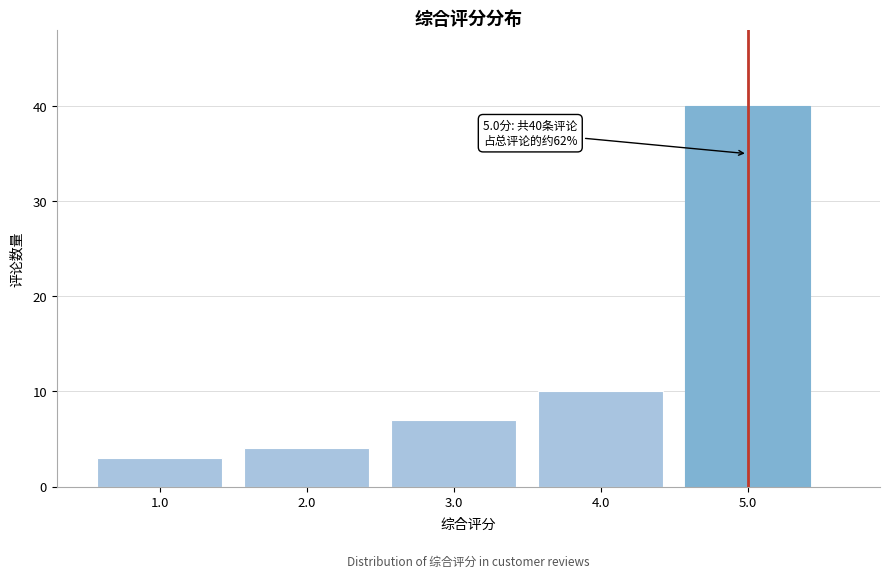

Reading left to right, what are all the values shown in this chart?

1.0=3	2.0=4	3.0=7	4.0=10	5.0=40